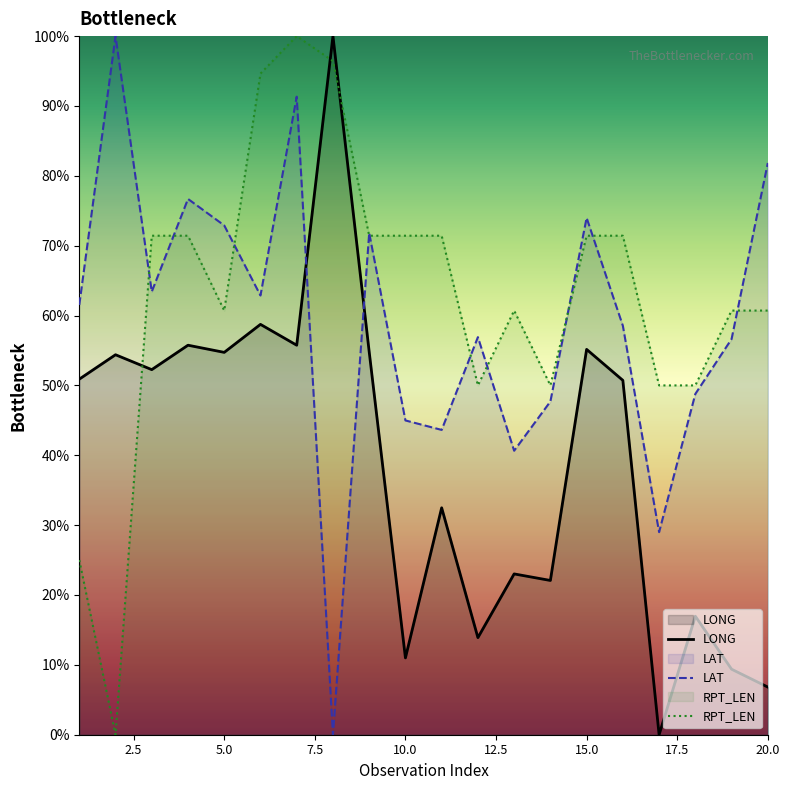

What is the value of the RPT_LEN point at the 16th from the left?

71.4